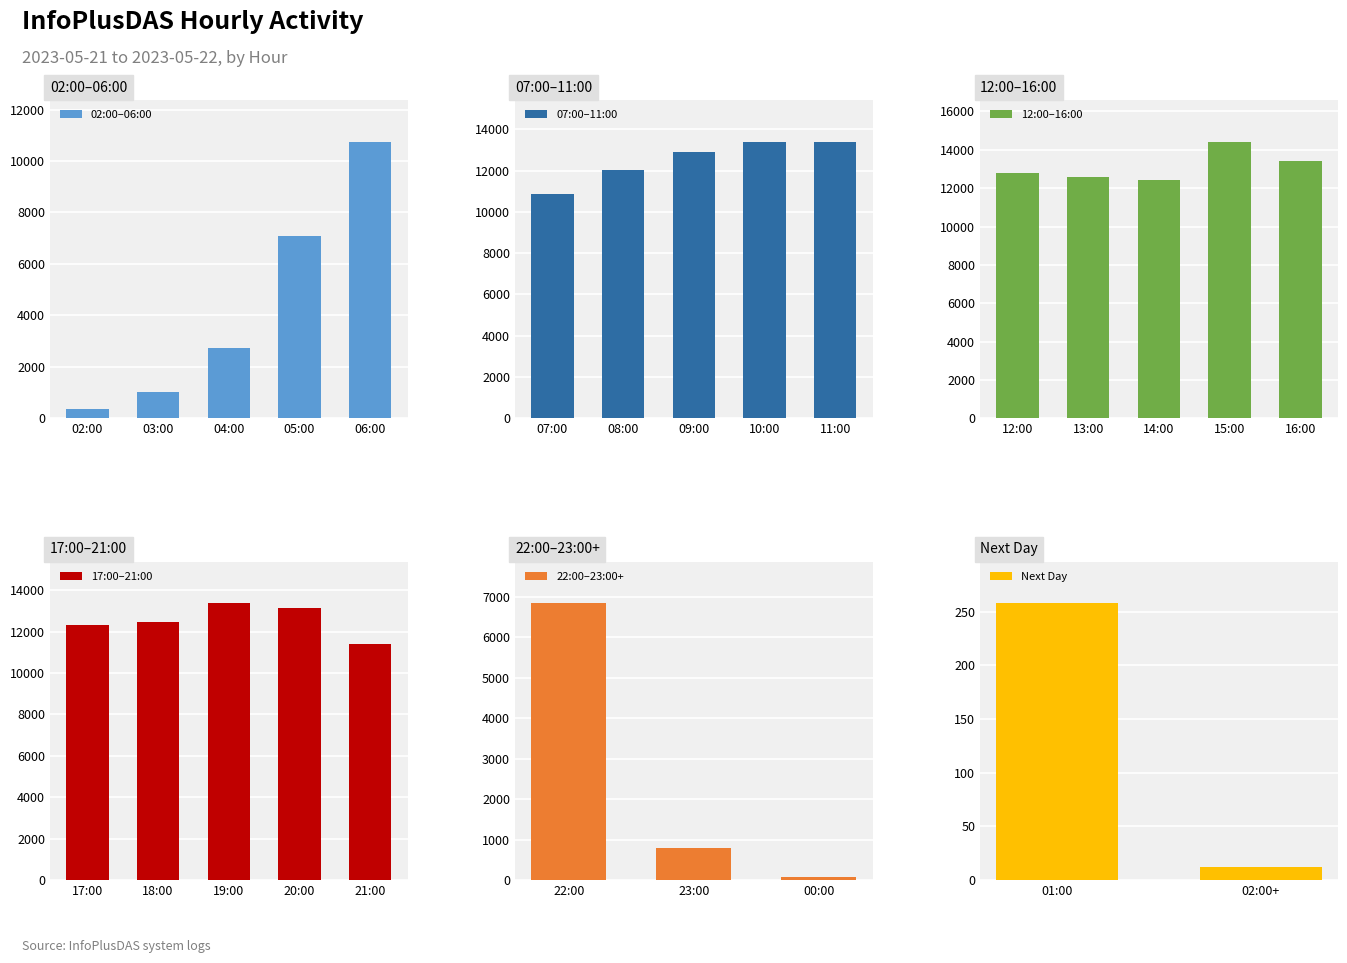

What is the sum of the values at 16:00 and 15:00?

27833